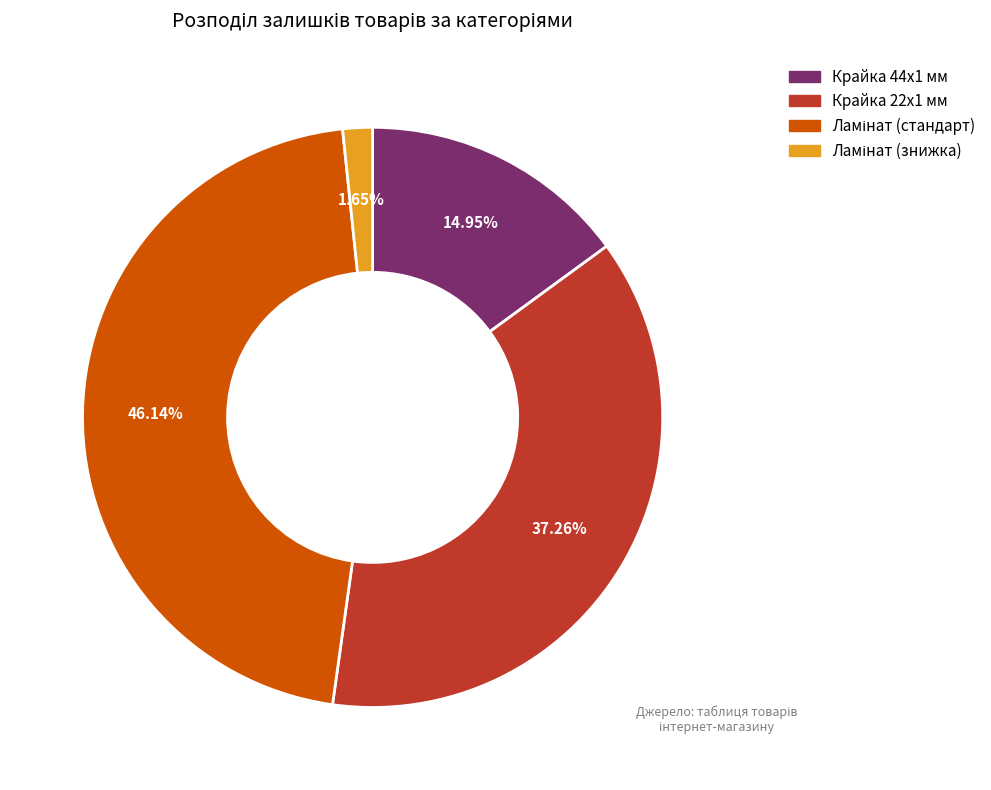

Is there any slice that represents more than half of the pie?

No